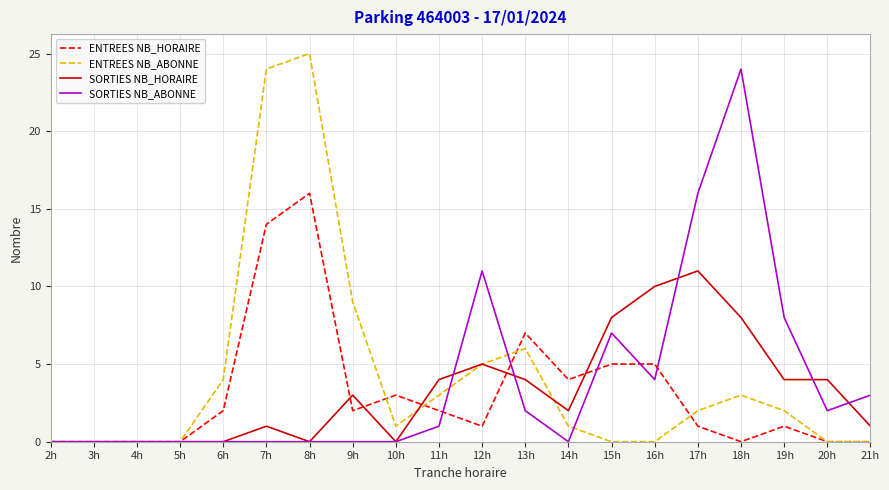

What position from the right is 11h?

11